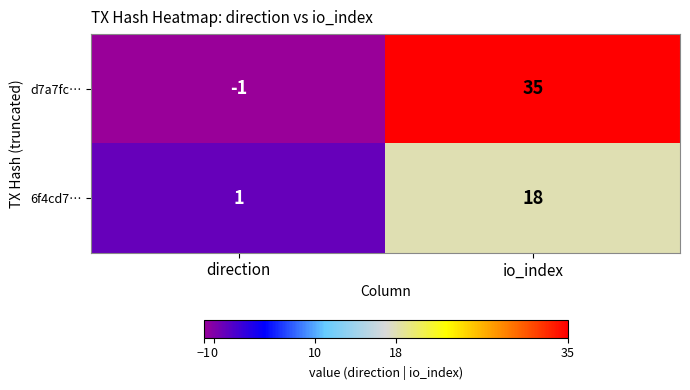

Reading left to right, extract all data points from this chart.

d7a7fc…: direction=-1	io_index=35
6f4cd7…: direction=1	io_index=18